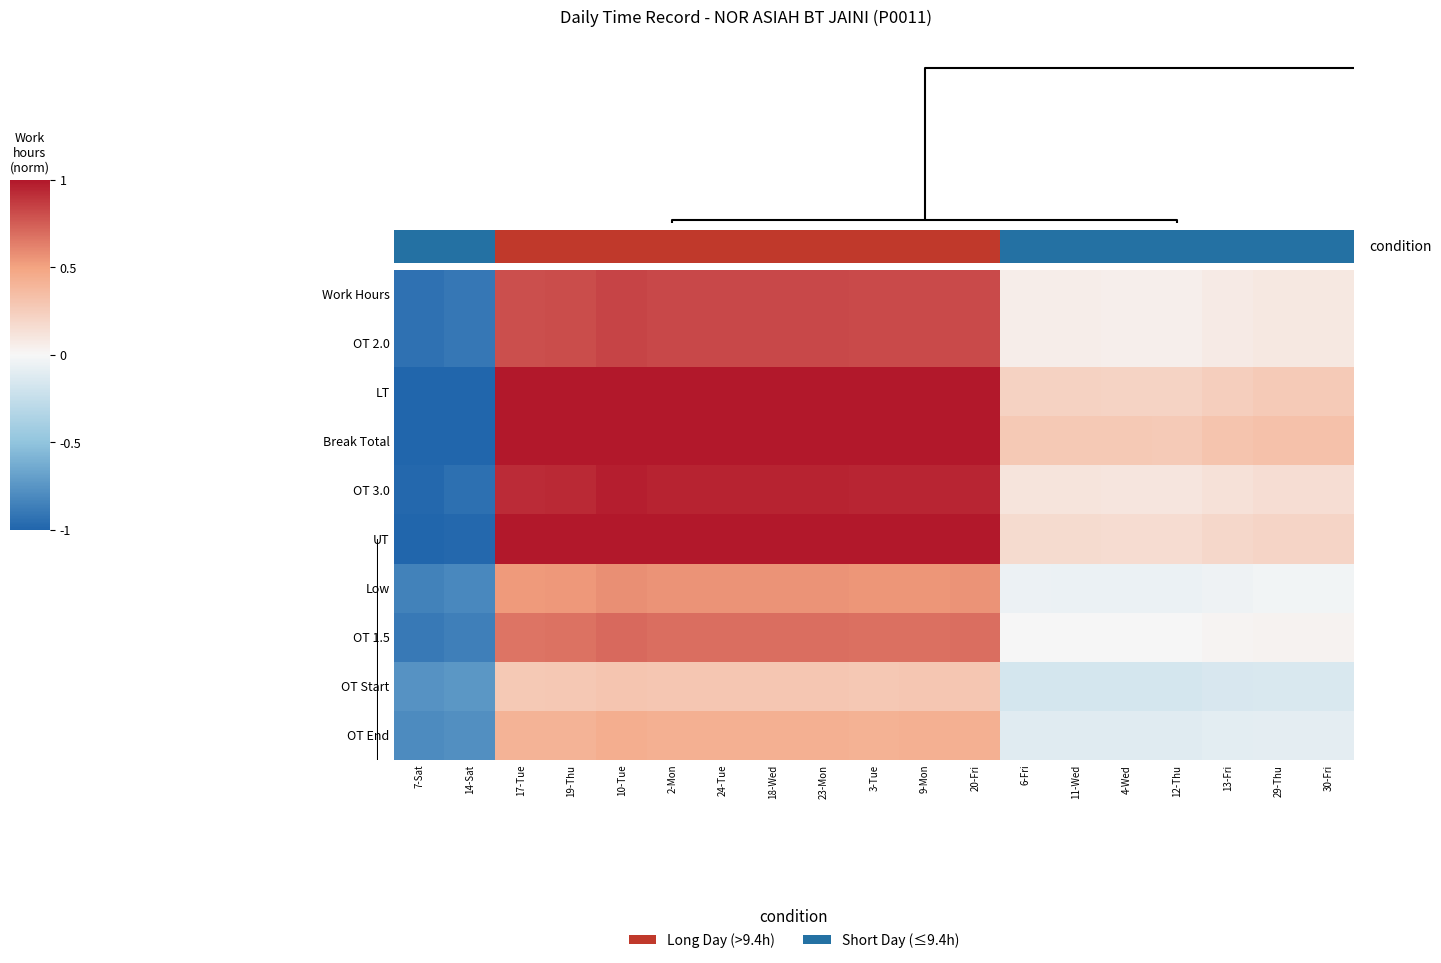

Between 11-Wed and 4-Wed, which series saw the biggest shift?

Break Total